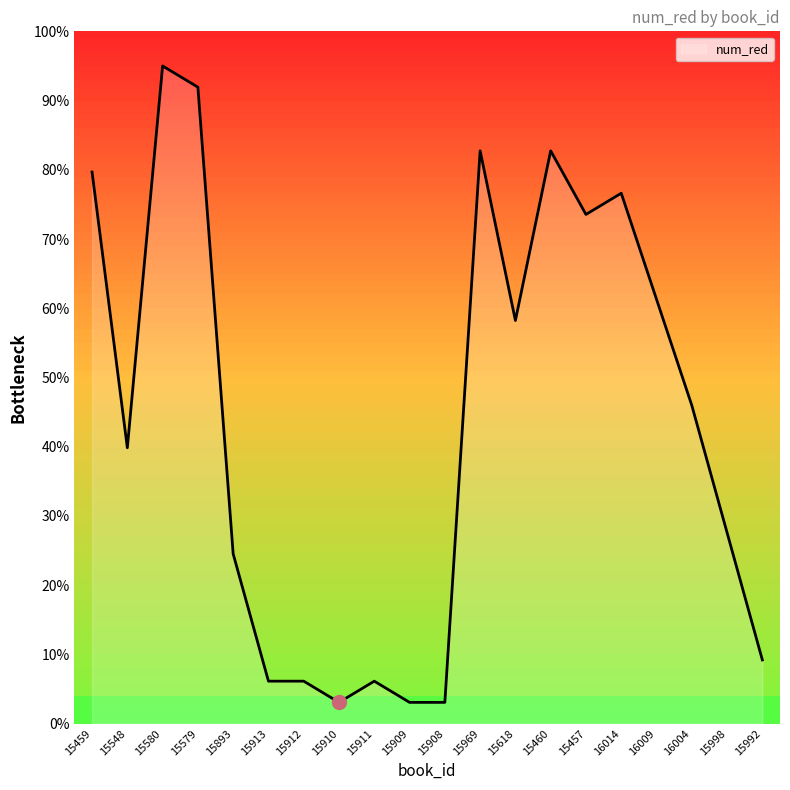

Where is the first local maximum?

15580